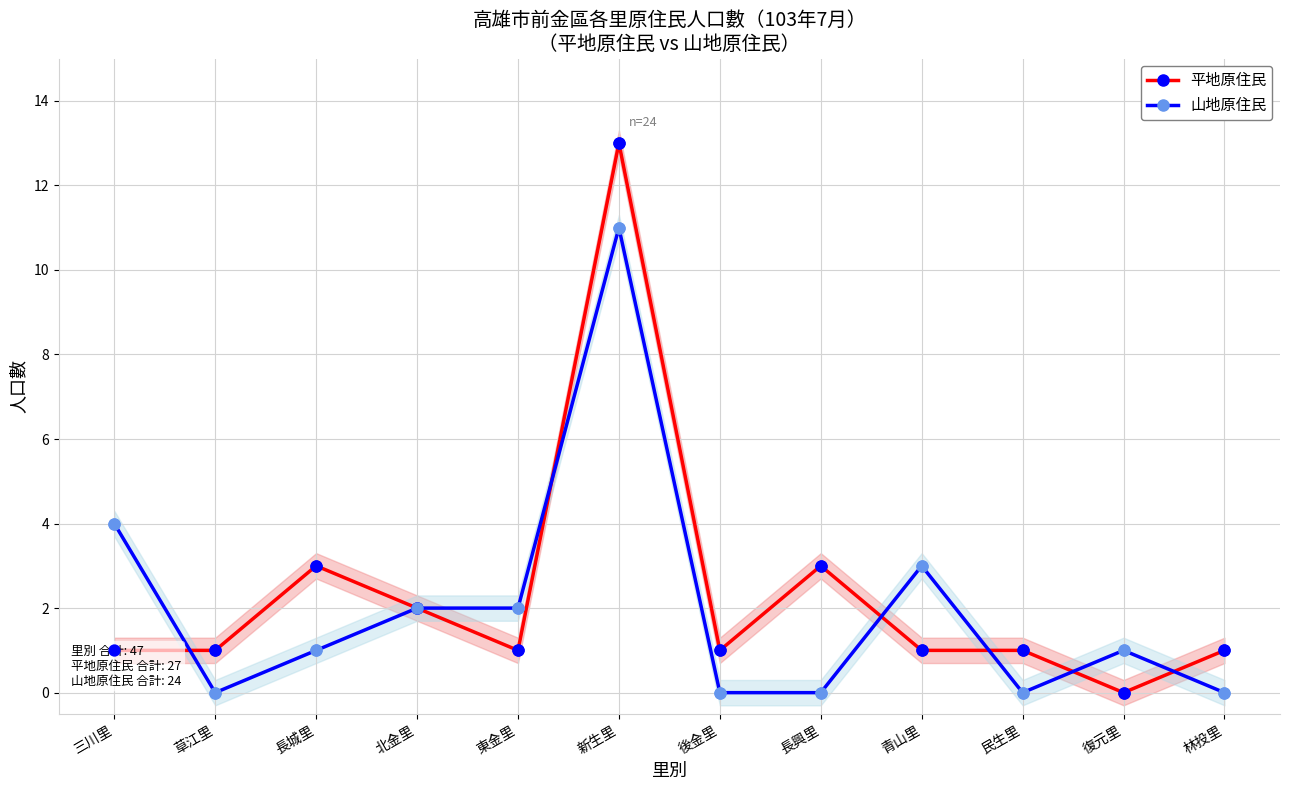

Which series contains the highest Y value?

平地原住民